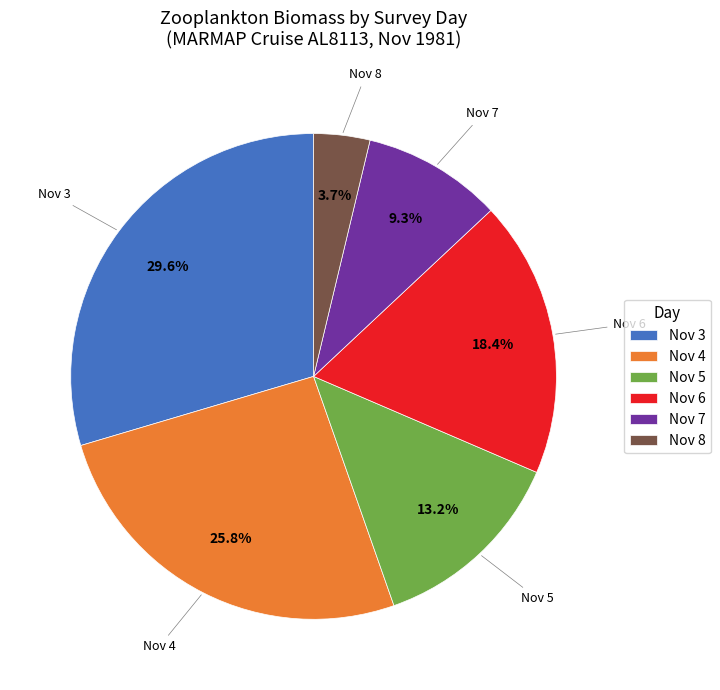

Between Nov 3 and Nov 4, which is larger?

Nov 3